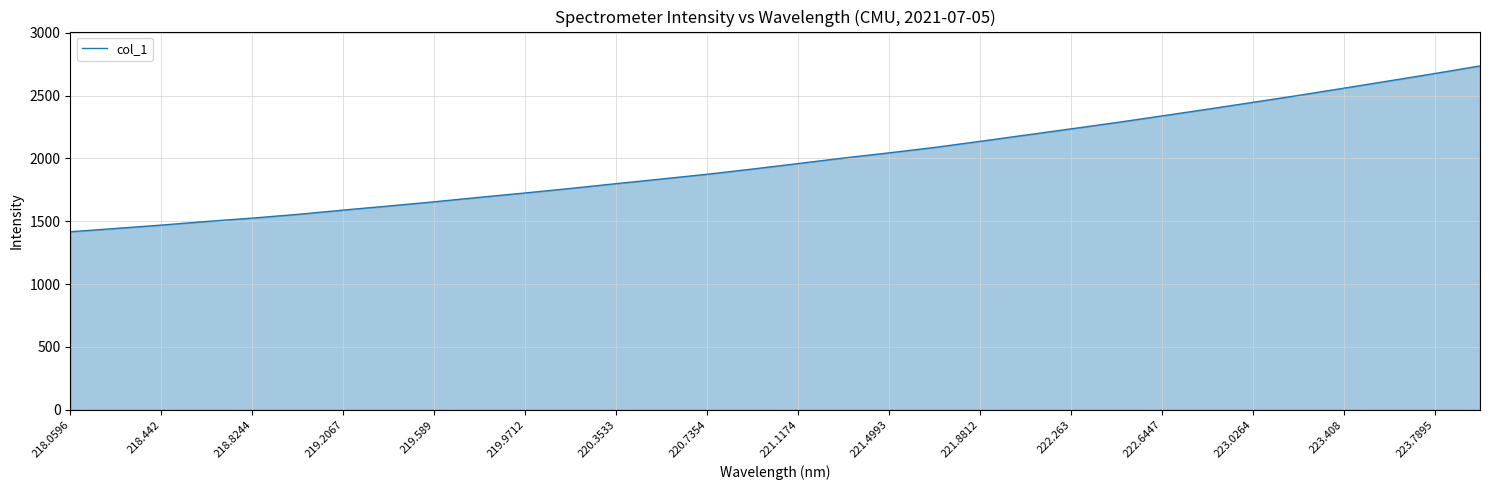

True or false: there are more than 2 points higher than both neighbors.

False